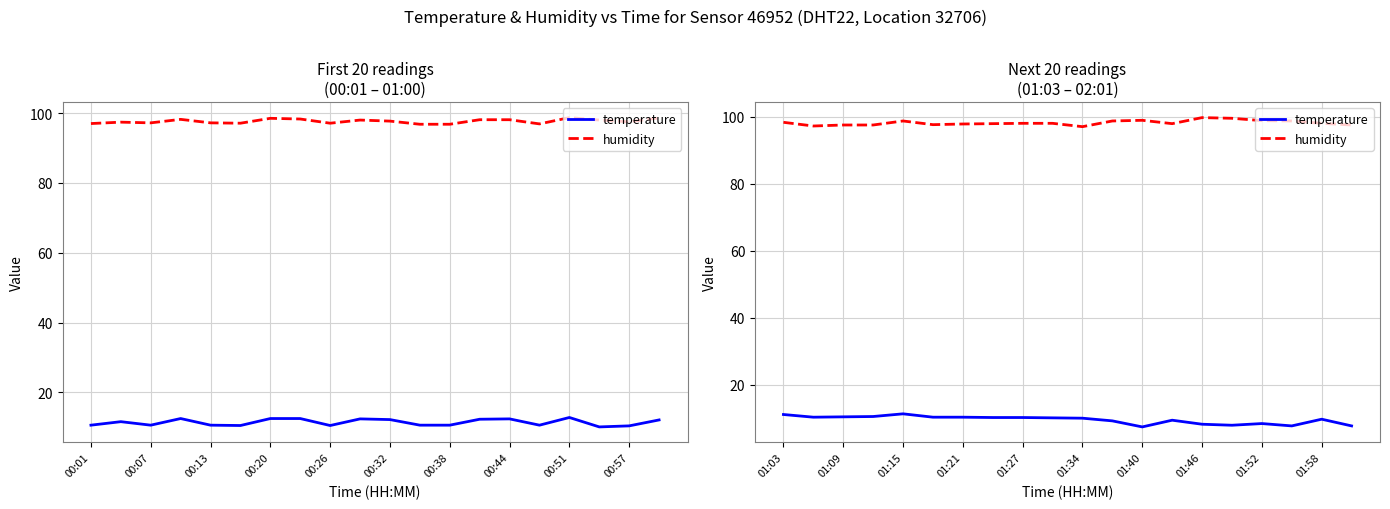

True or false: temperature and humidity cross at least once.

False